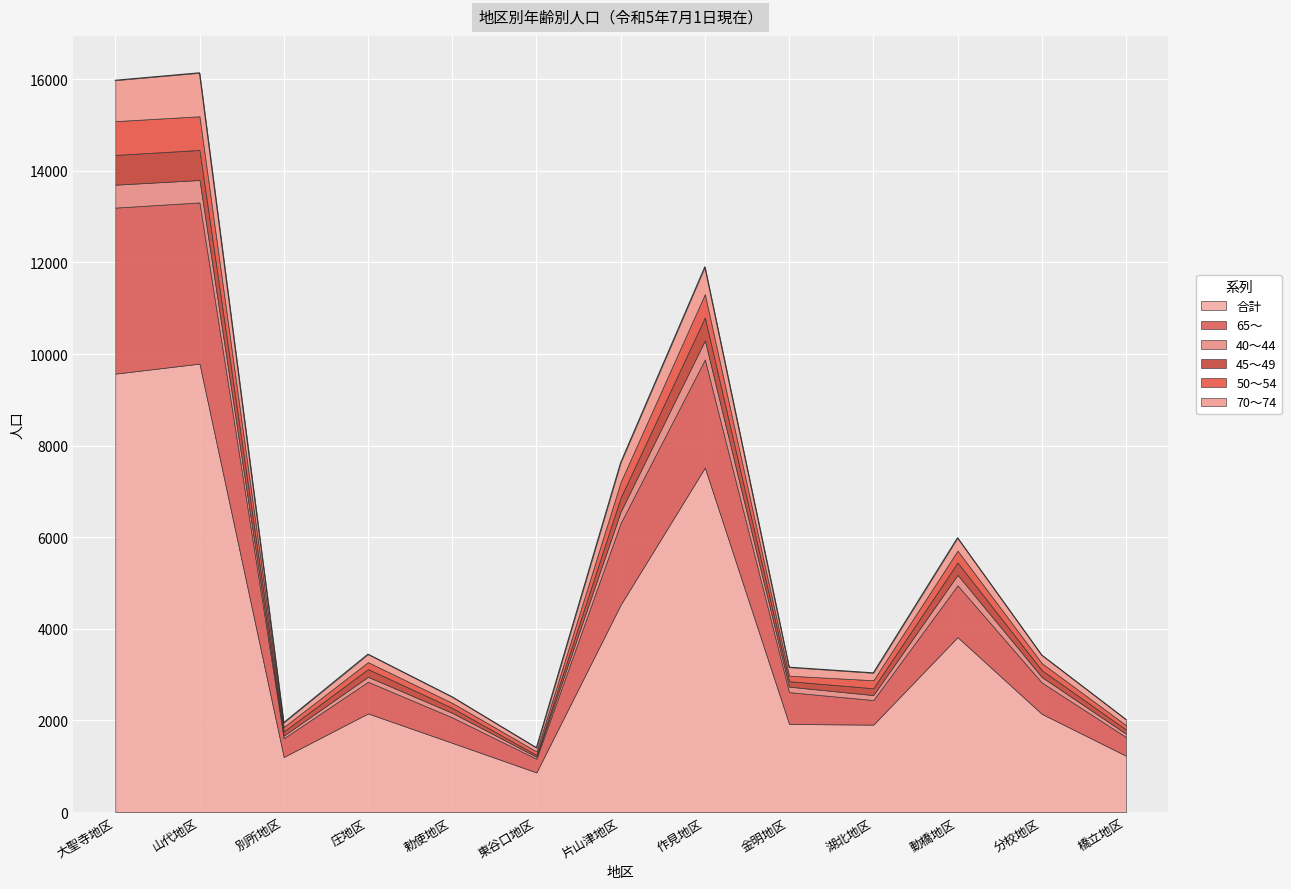

Which category has the lowest value across all series?

東谷口地区